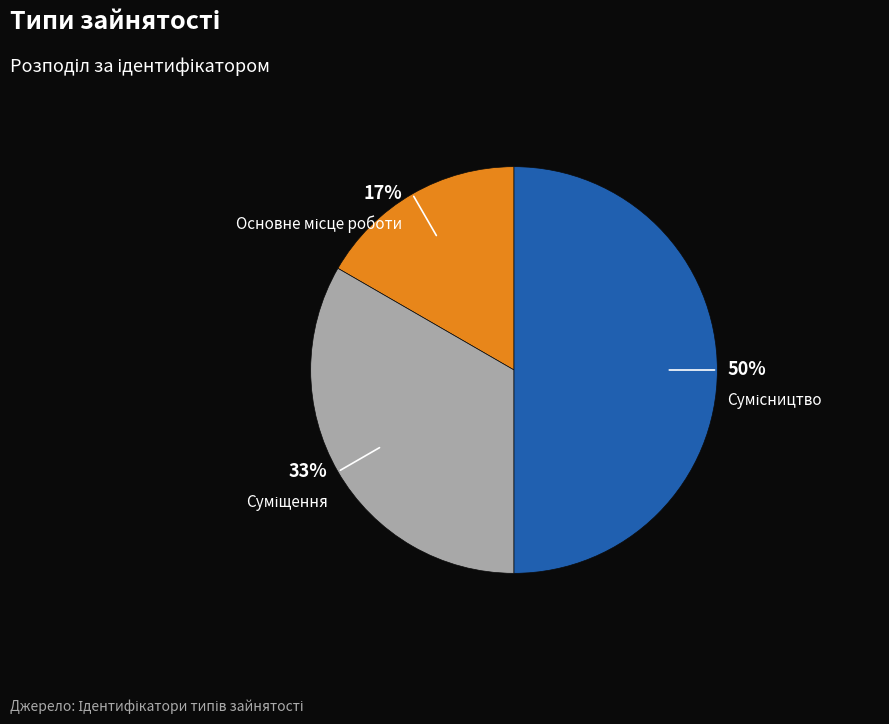

To the nearest percent, what is the difference between the largest and smallest slice percentages?

33%